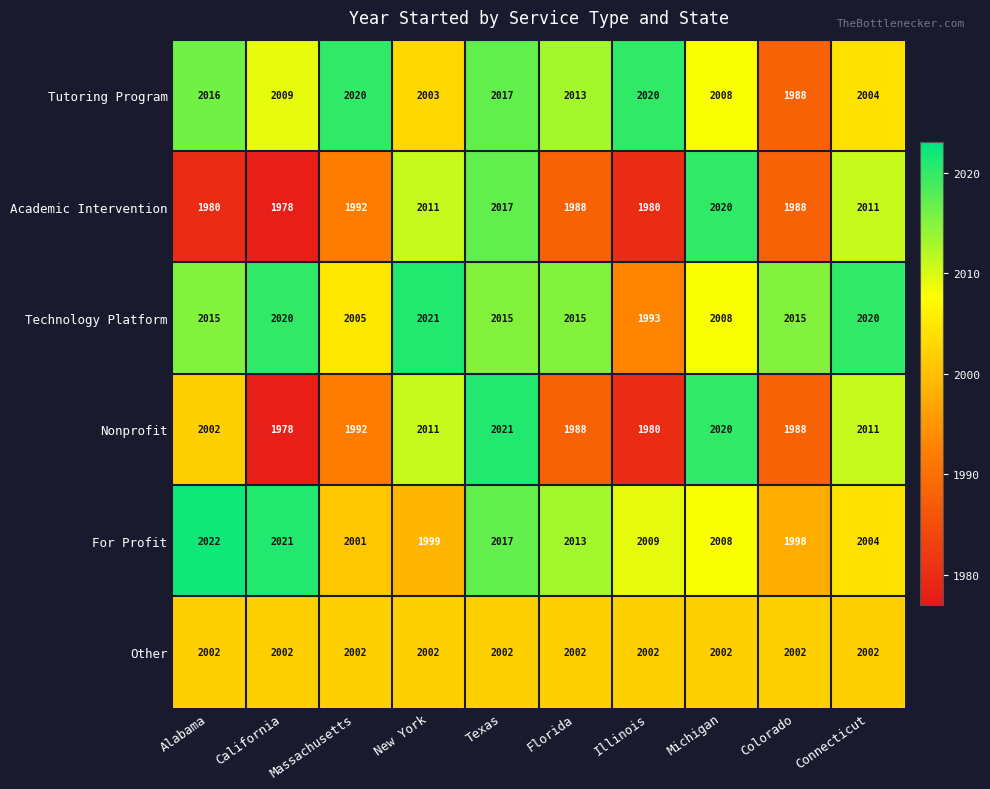

What is the maximum value for Academic Intervention?

2020